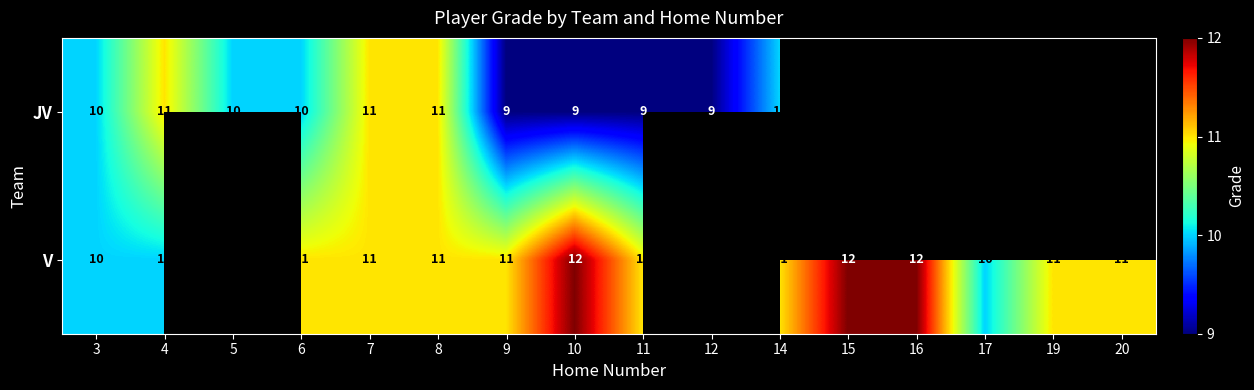

Rank the series at 9 from lowest to highest value.

JV, V